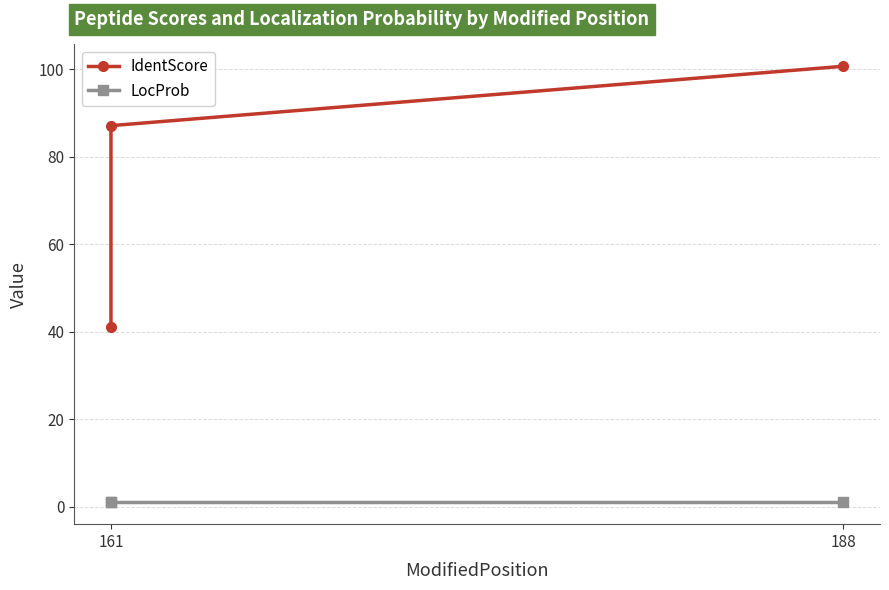

Rank the series by their average value, from lowest to highest.

LocProb, IdentScore